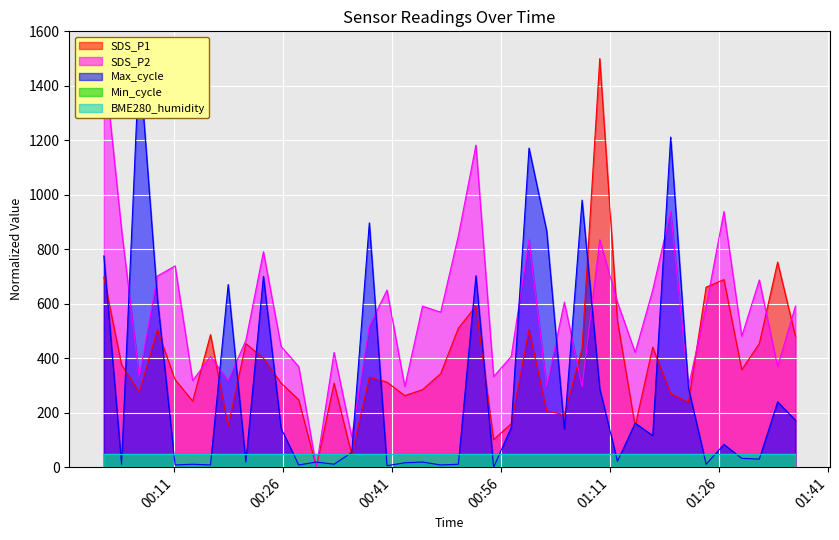

How many data points in SDS_P1 are above 343?

20